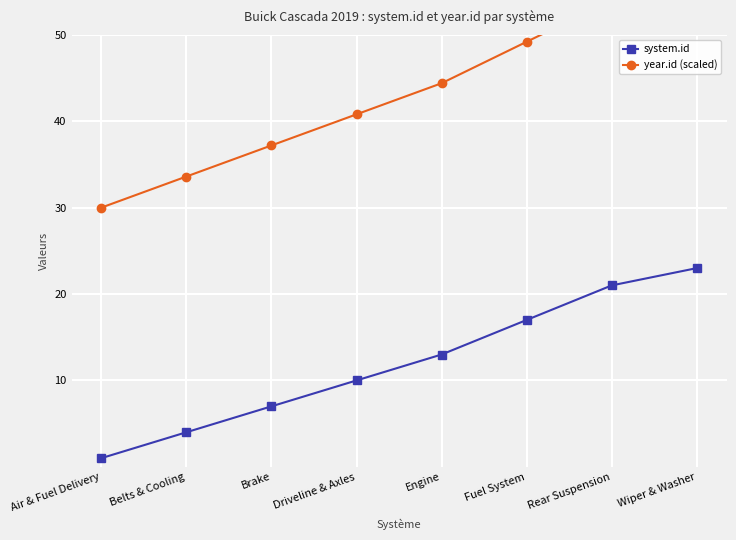

What is the difference between the highest and lowest values at Air & Fuel Delivery?

29.0